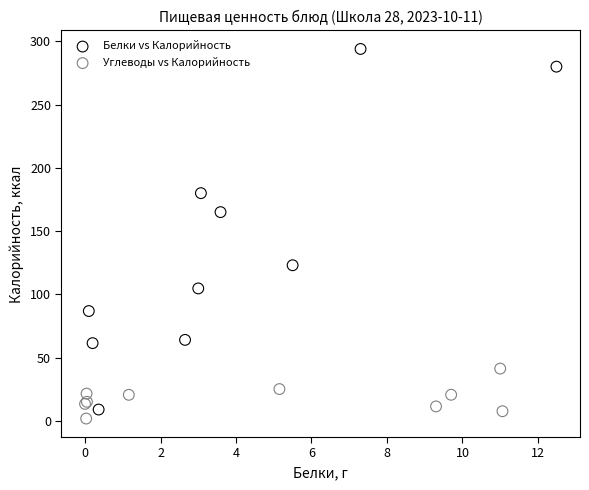

Which series reaches the maximum Y coordinate?

Белки vs Калорийность